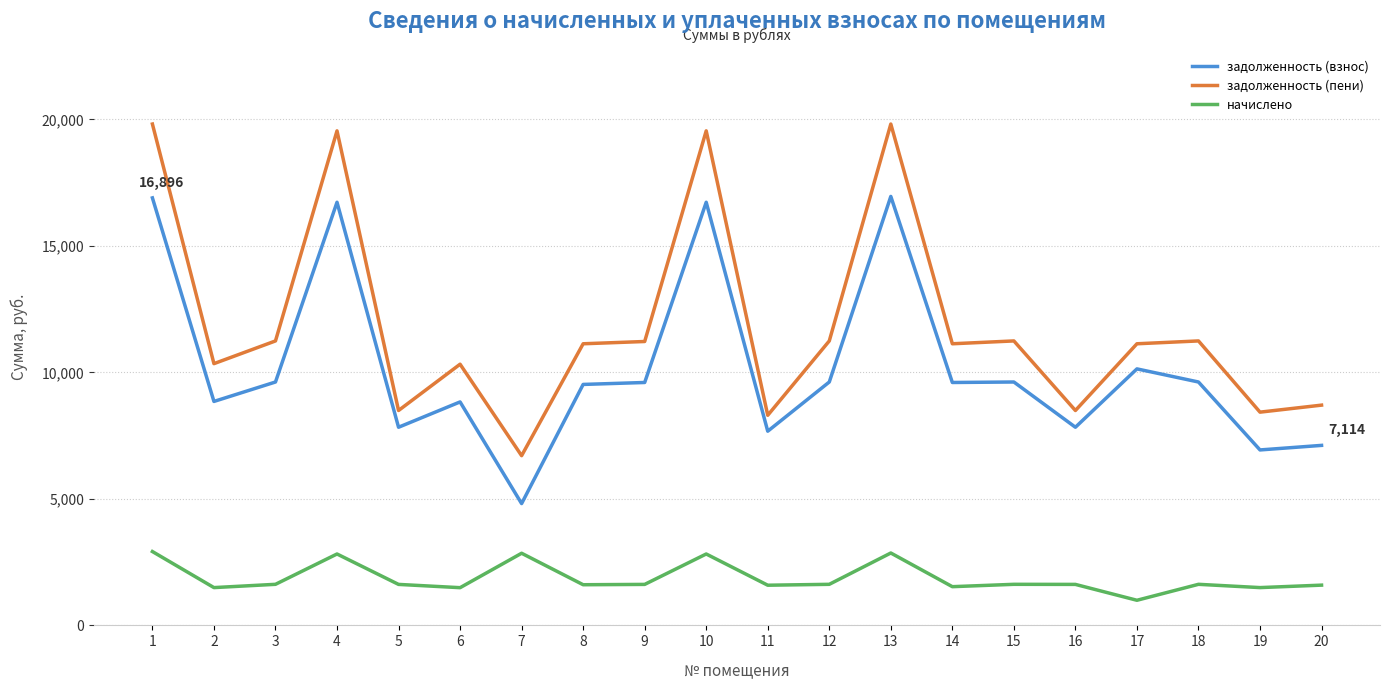

True or false: задолженность (пени) and задолженность (взнос) cross at least once.

False